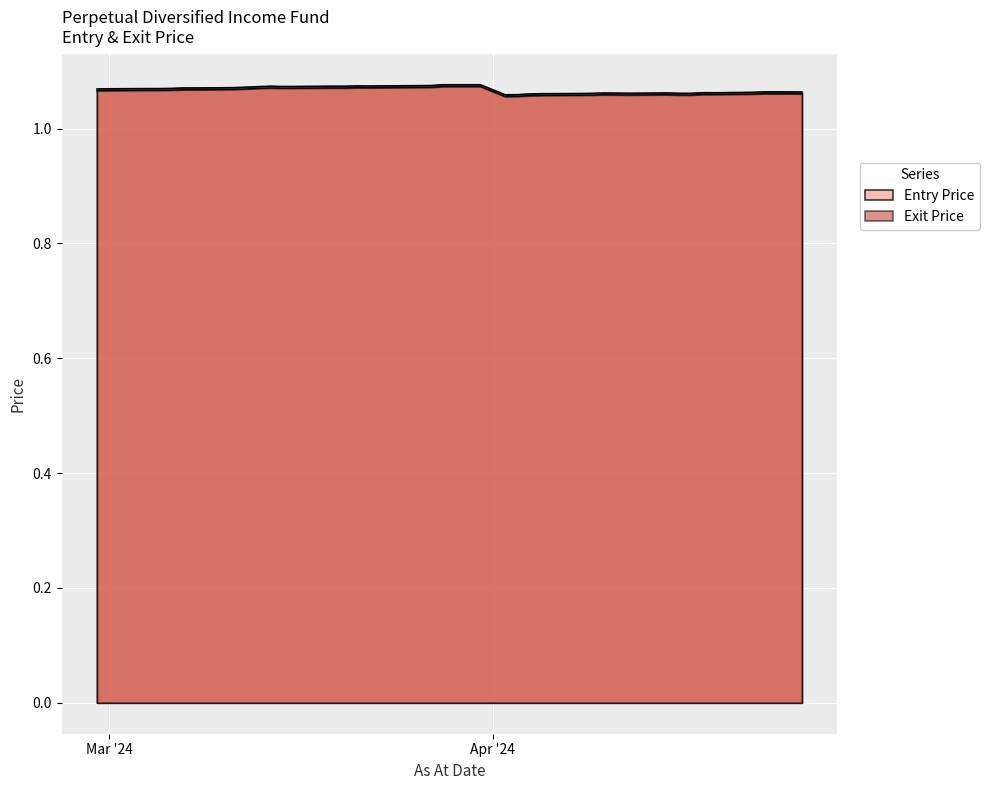

What position from the left is 15/03/24?

29